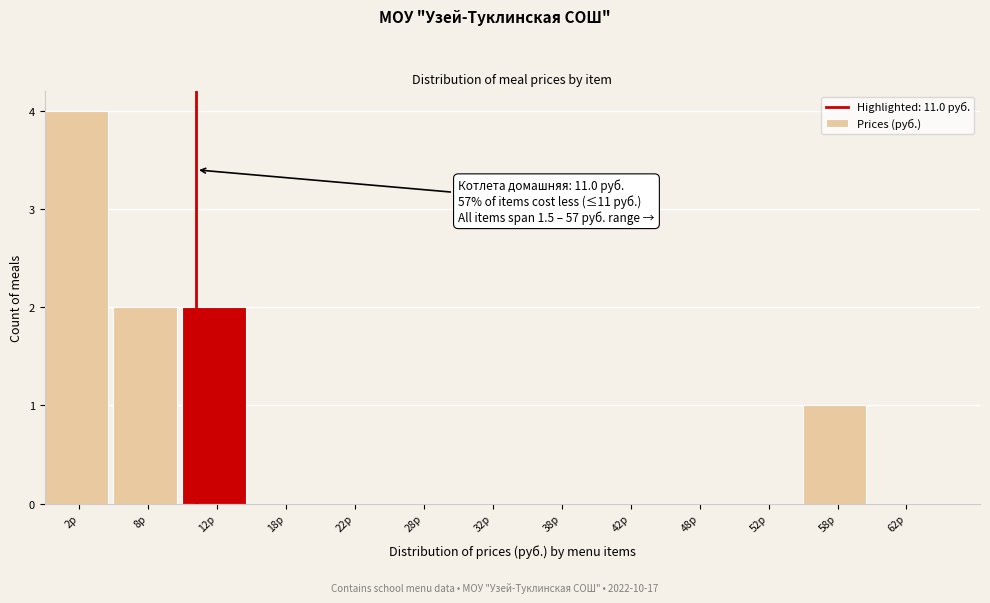

Over which range of the x-axis is the bar tallest?

0 to 5